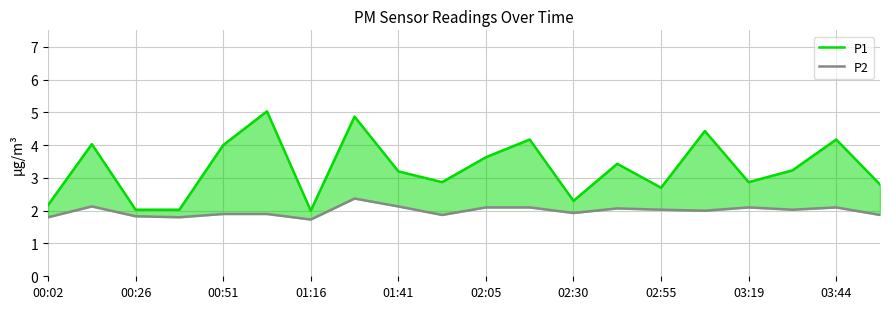

Is this an area chart (filled region under the line)?

No